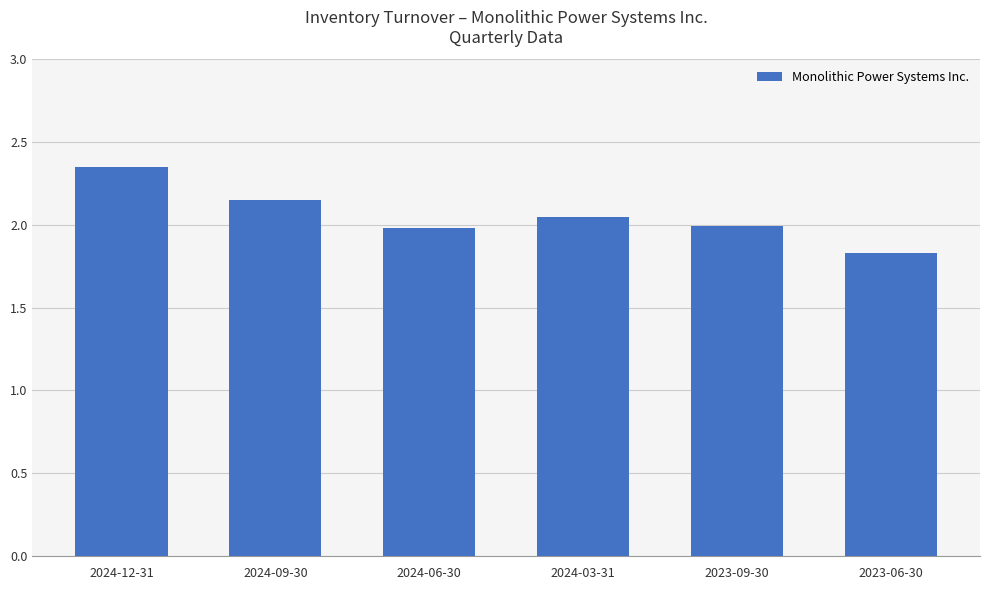

Count the number of data series in this chart.

1